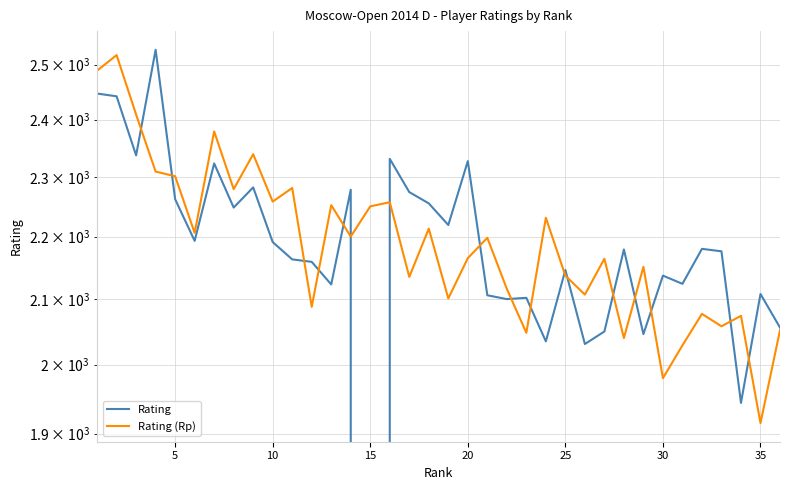

Rank the series by their maximum value, from highest to lowest.

Rating, Rating (Rp)